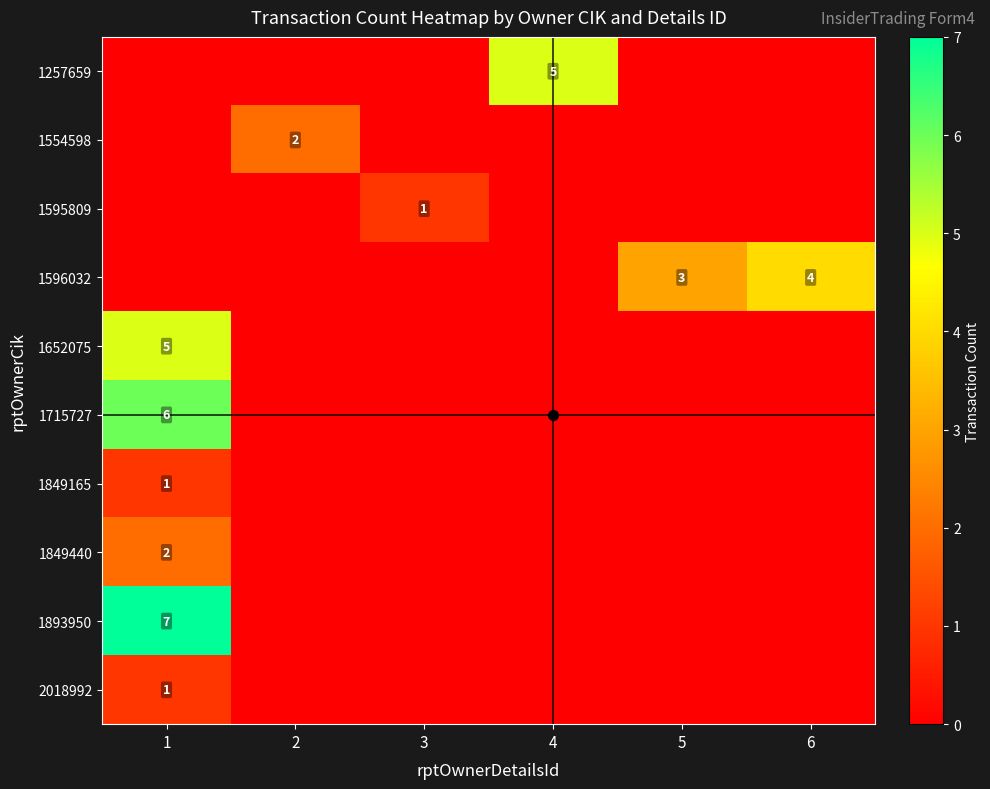

Is it true that 1595809 equals 1 at 3?

True